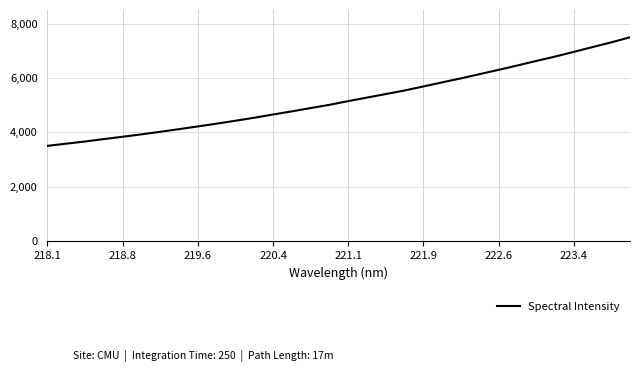

What is the average value?

5231.5